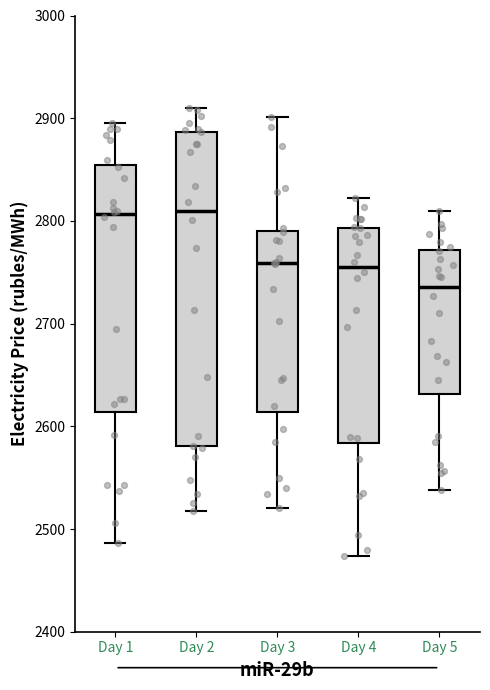

Where does the lower whisker of the box for Day 1 end on the y-axis? The values are not printed on the chart, so give them approximately, as read against the axis.

2490